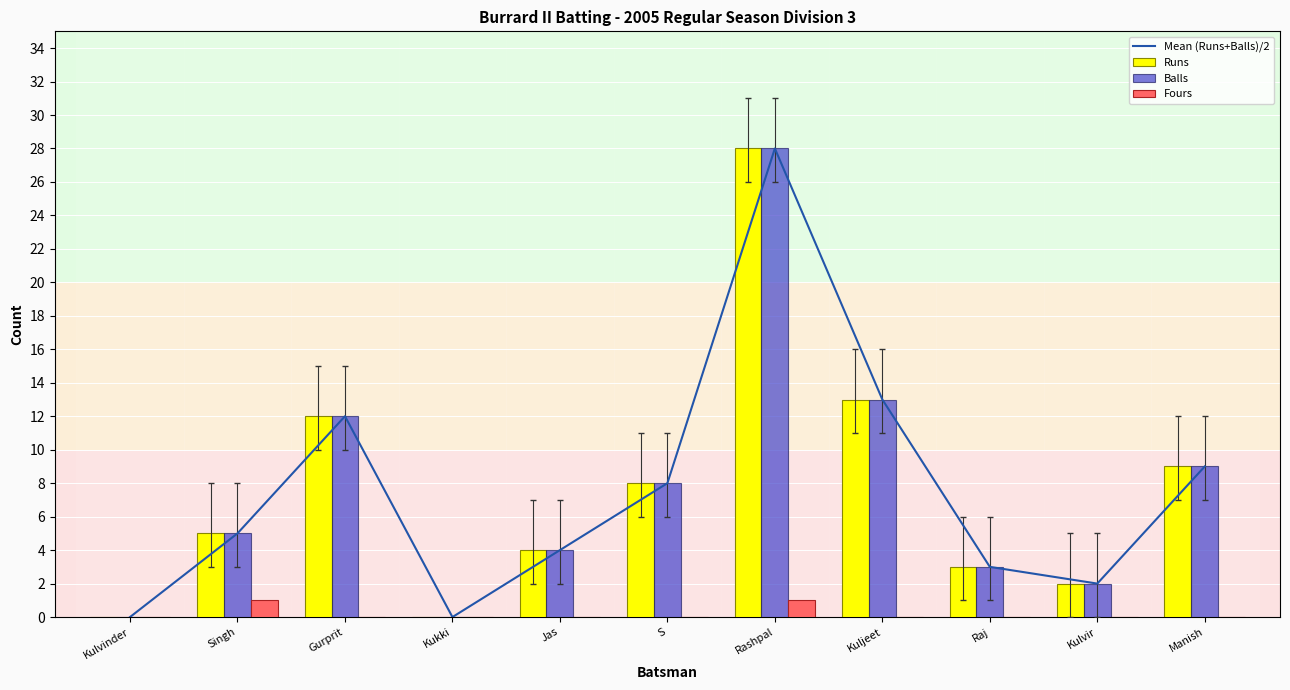

Does the chart contain stacked bars?

No